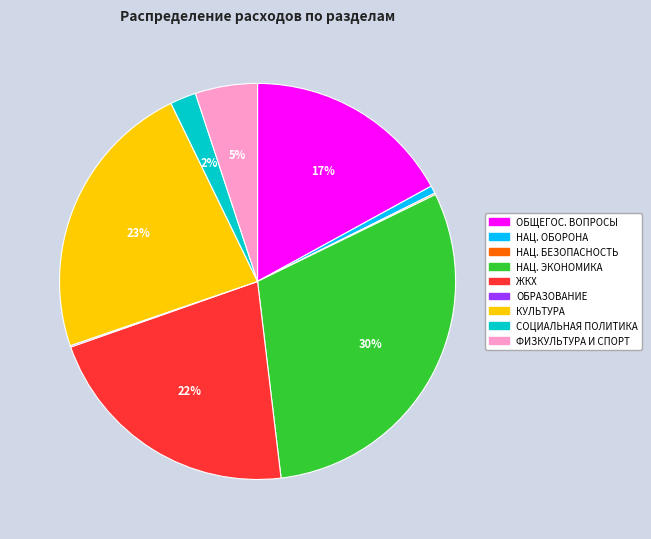

To the nearest percent, what is the difference between the largest and smallest slice percentages?

30%